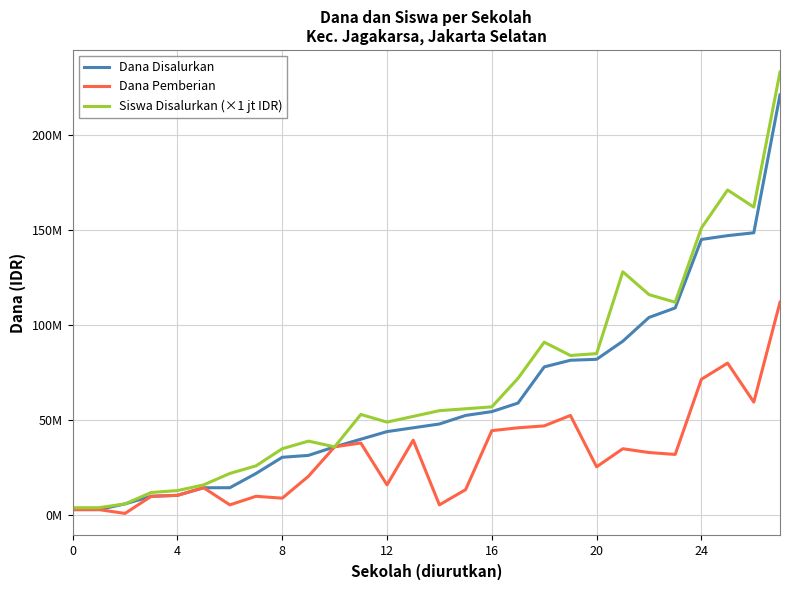

True or false: Siswa Disalurkan (×1 jt IDR) and Dana Pemberian cross at least once.

False